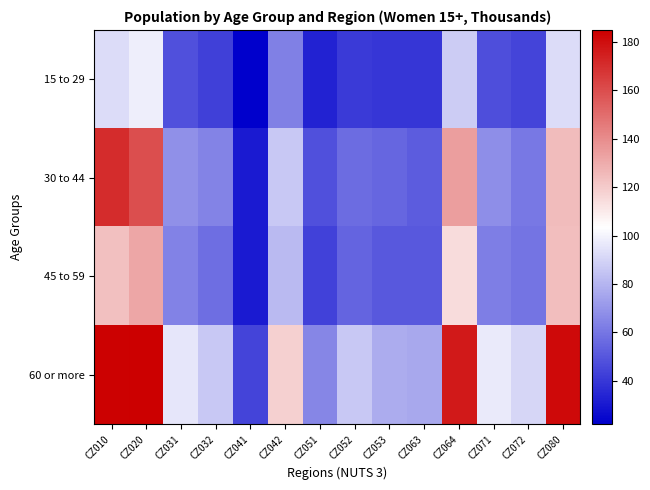

Reading left to right, list all the values displayed in this chart.

15 to 29: CZ010=92.3	CZ020=98.1	CZ031=48.0	CZ032=42.6	CZ041=22.0	CZ042=62.8	CZ051=33.4	CZ052=40.8	CZ053=39.5	CZ063=39.4	CZ064=87.0	CZ071=47.5	CZ072=43.7	CZ080=92.6
30 to 44: CZ010=171.0	CZ020=160.0	CZ031=68.0	CZ032=64.3	CZ041=30.9	CZ042=86.1	CZ051=47.9	CZ052=56.8	CZ053=55.0	CZ063=51.9	CZ064=134.4	CZ071=67.4	CZ072=60.7	CZ080=124.7
45 to 59: CZ010=123.8	CZ020=132.0	CZ031=63.9	CZ032=57.4	CZ041=30.5	CZ042=81.7	CZ051=43.3	CZ052=54.0	CZ053=50.7	CZ063=50.5	CZ064=114.7	CZ071=62.6	CZ072=59.0	CZ080=124.3
60 or more: CZ010=183.8	CZ020=185.0	CZ031=95.6	CZ032=86.0	CZ041=44.1	CZ042=118.4	CZ051=65.0	CZ052=86.1	CZ053=77.2	CZ063=76.0	CZ064=176.4	CZ071=97.0	CZ072=90.6	CZ080=181.6